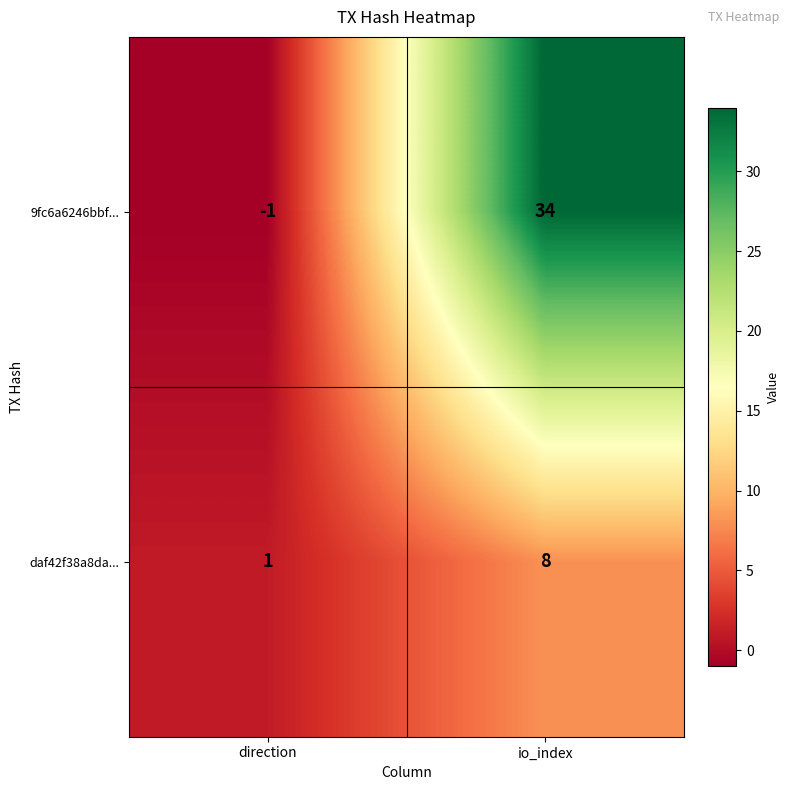

Reading left to right, what are all the values shown in this chart?

9fc6a6246bbf...: direction=-1	io_index=34
daf42f38a8da...: direction=1	io_index=8